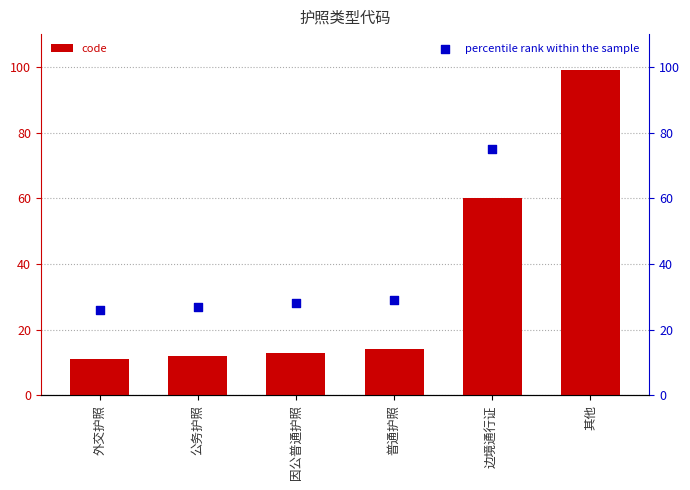

At which category is the sum across all series the highest?

其他